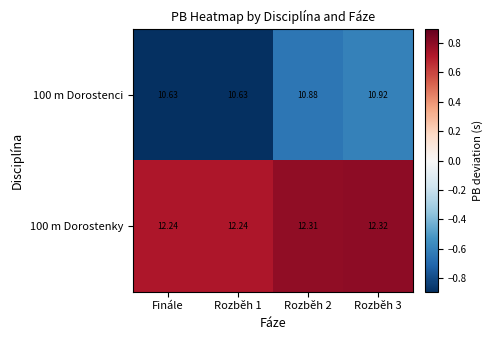

Is the value of 100 m Dorostenci at Rozběh 1 greater than the value of 100 m Dorostenky at Finále?

No